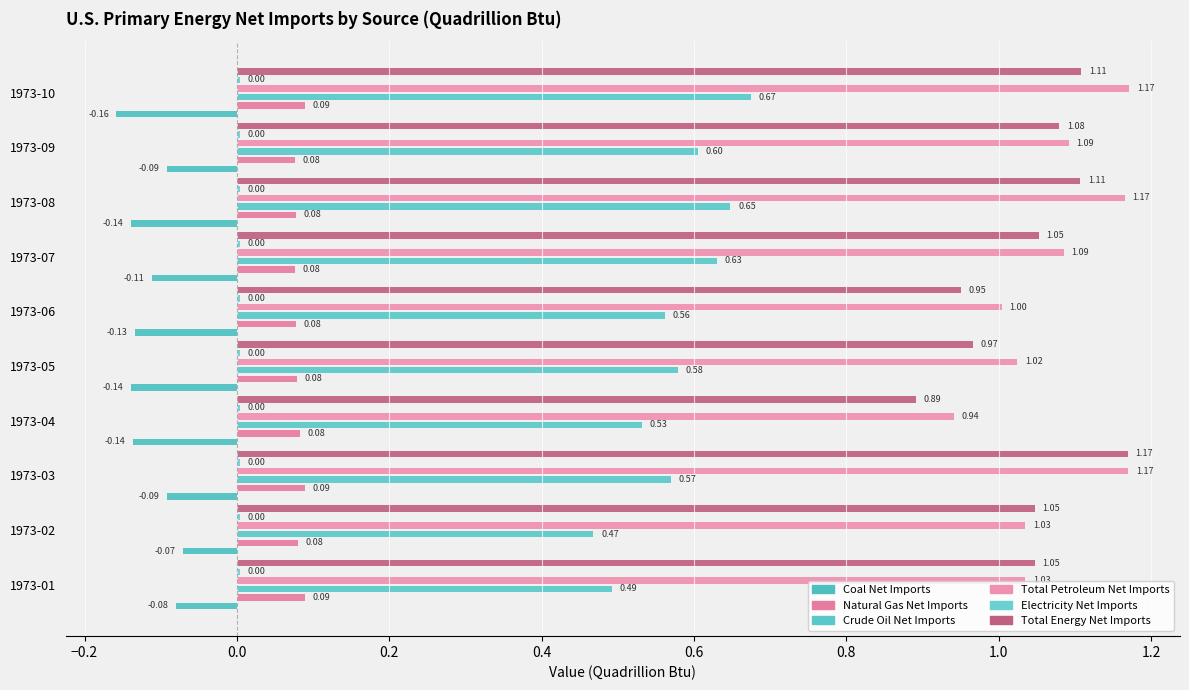

Is it true that Electricity Net Imports equals 0.0 at 1973-02?

False